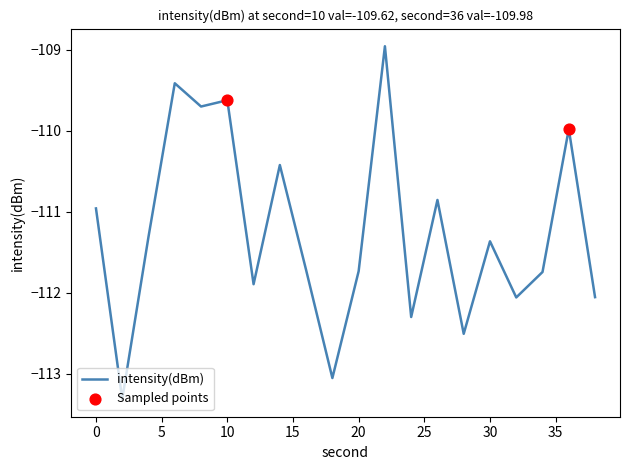

What is the difference between the maximum and minimum values?

4.4